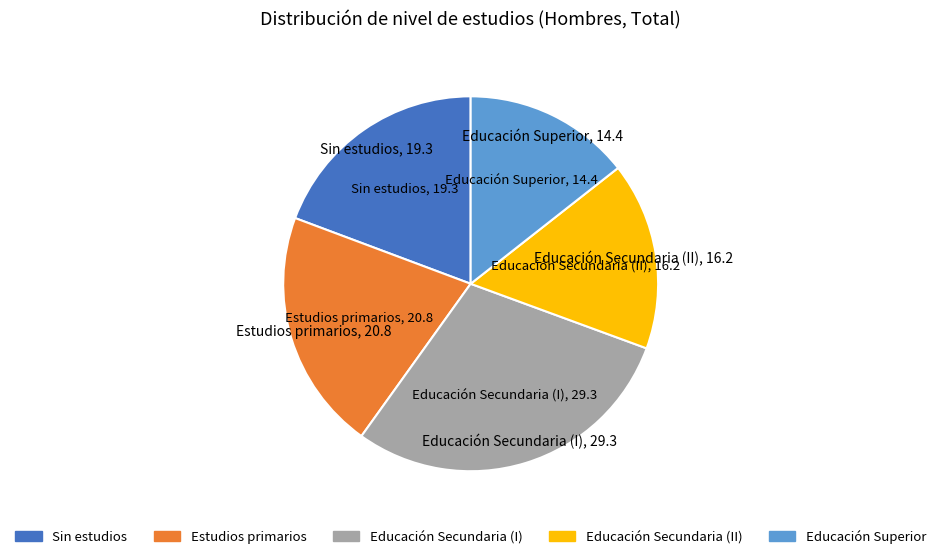

Approximately how many times larger is the value at Educación Superior compared to Estudios primarios?

0.7